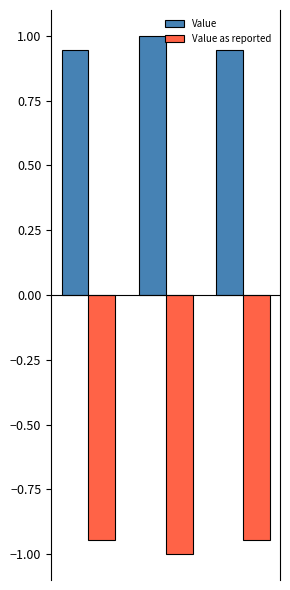

What is the maximum value shown in the chart?

1.0